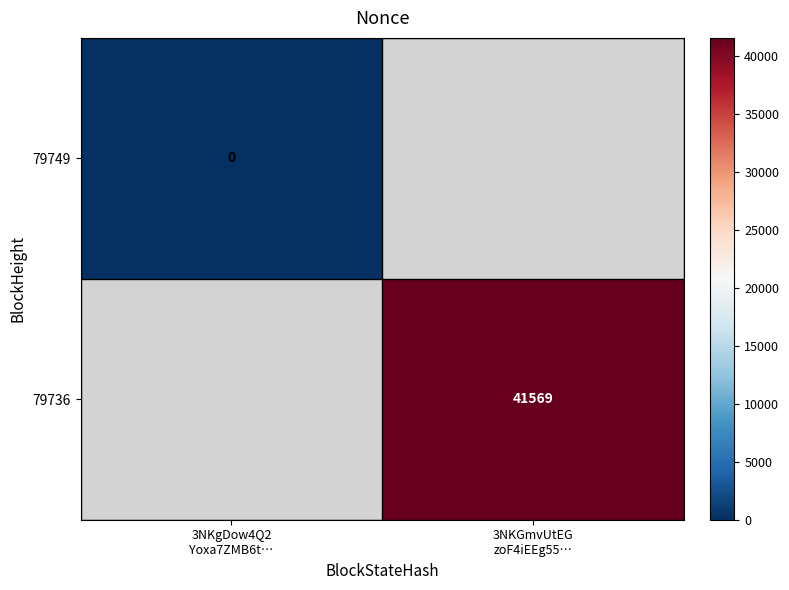

How many series are shown in this chart?

2